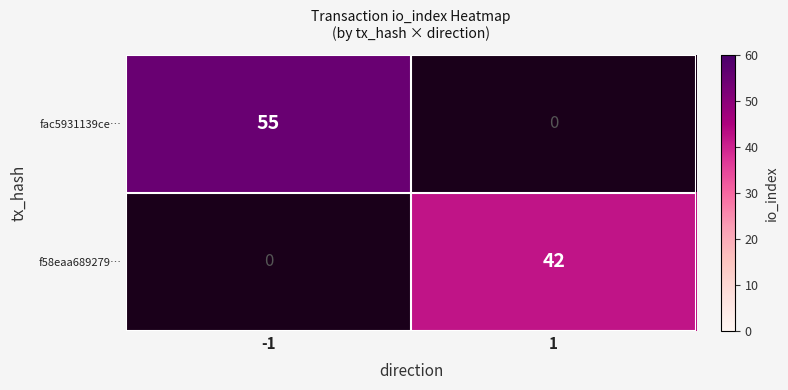

Which series has the largest range (max minus min)?

fac5931139ce…